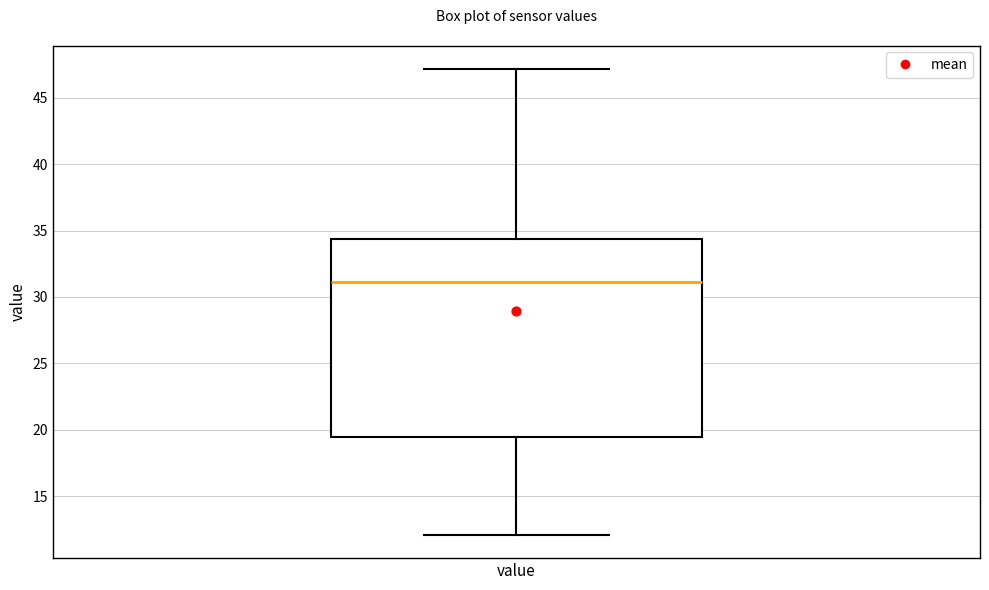

Transcribe this box plot: give where the median line is, the range the box spans, and where the two whiskers end, as read against the y-axis. The values are not printed on the chart, so give them approximately, as read against the axis.

median 31.0, box 19.5 to 34.5, whiskers 12.0 to 47.0